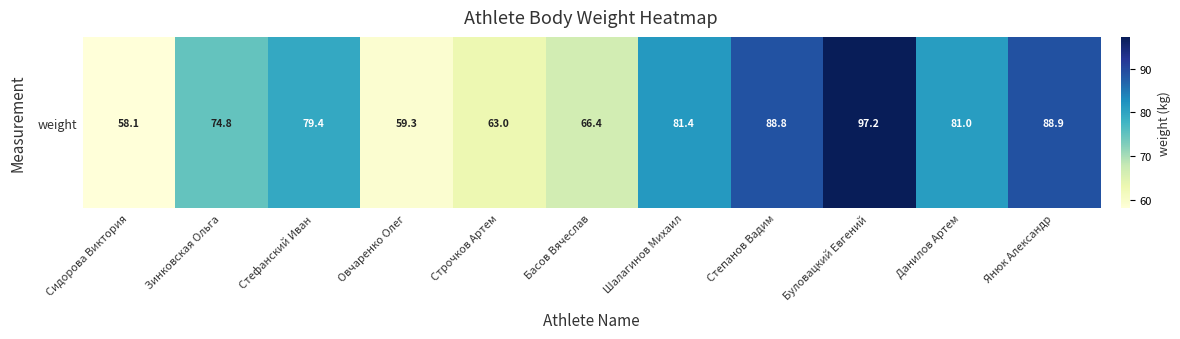

Is it true that the value at Сидорова Виктория is 97.7?

False